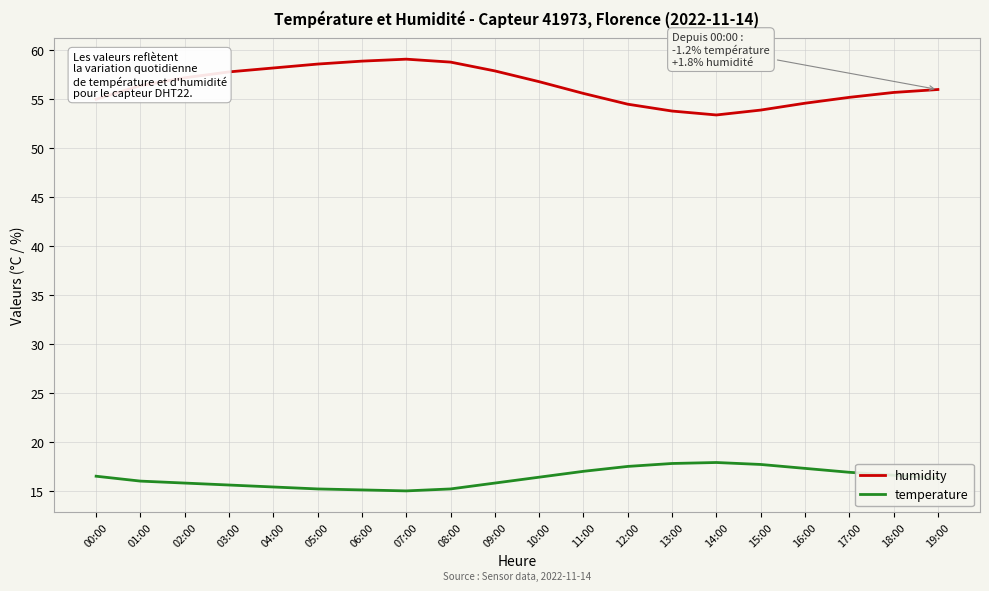

What value does the humidity series have at 05:00?

58.6